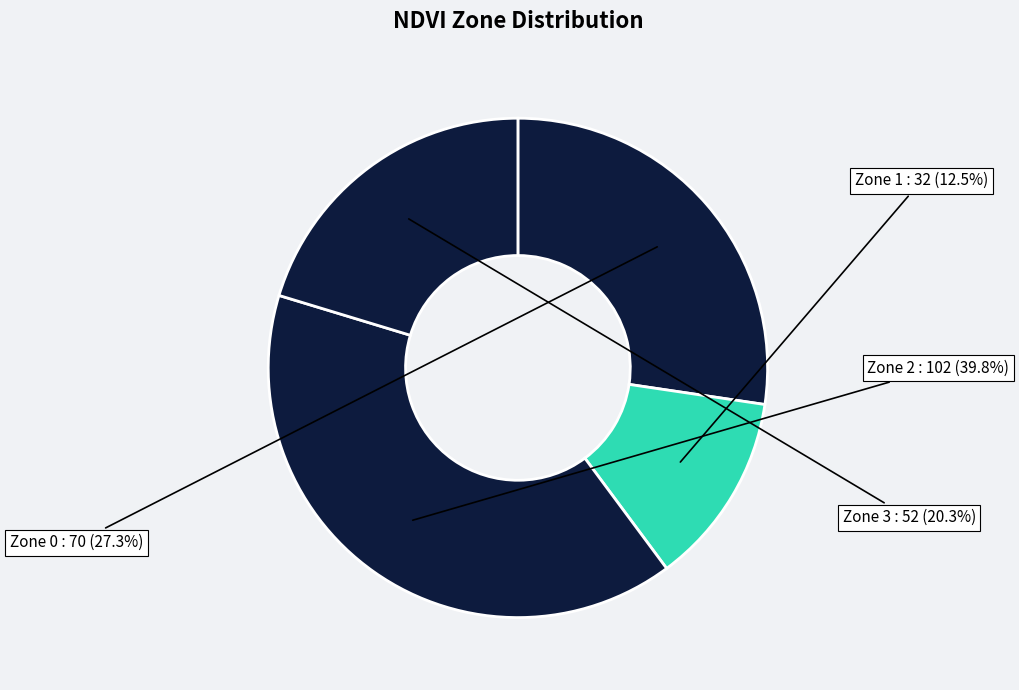

Rank the categories by value from highest to lowest.

Zone 2, Zone 0, Zone 3, Zone 1